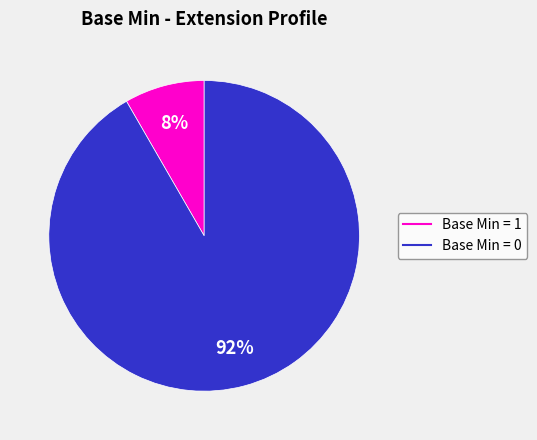

Count the number of slices in the pie.

2